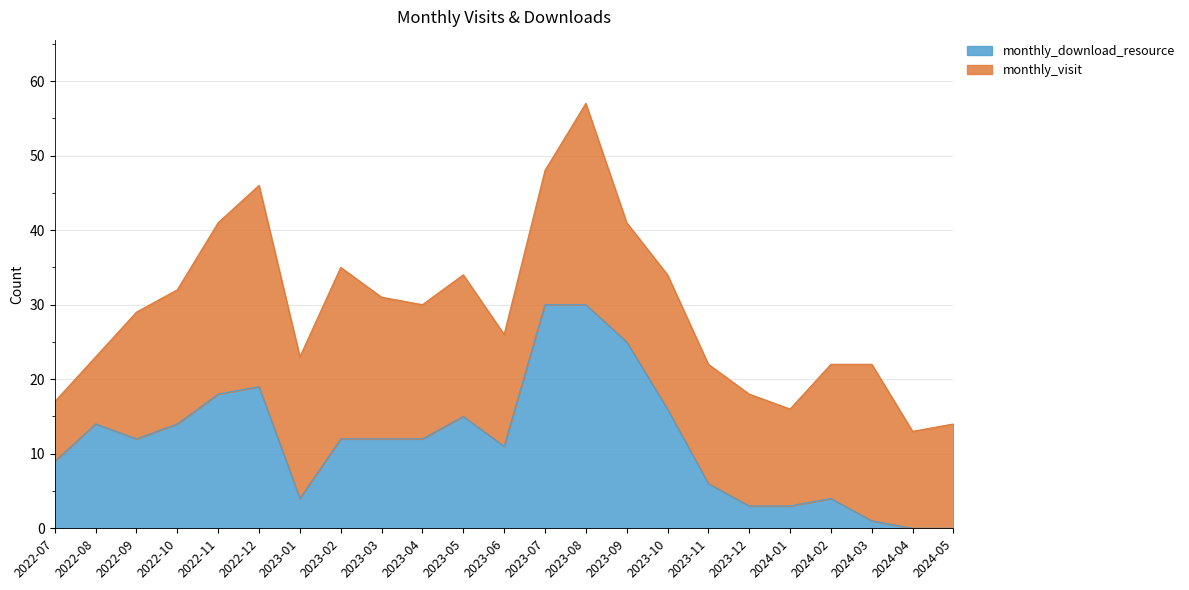

What is the ratio of the value at 2024-03 to the value at 2023-10?

0.1